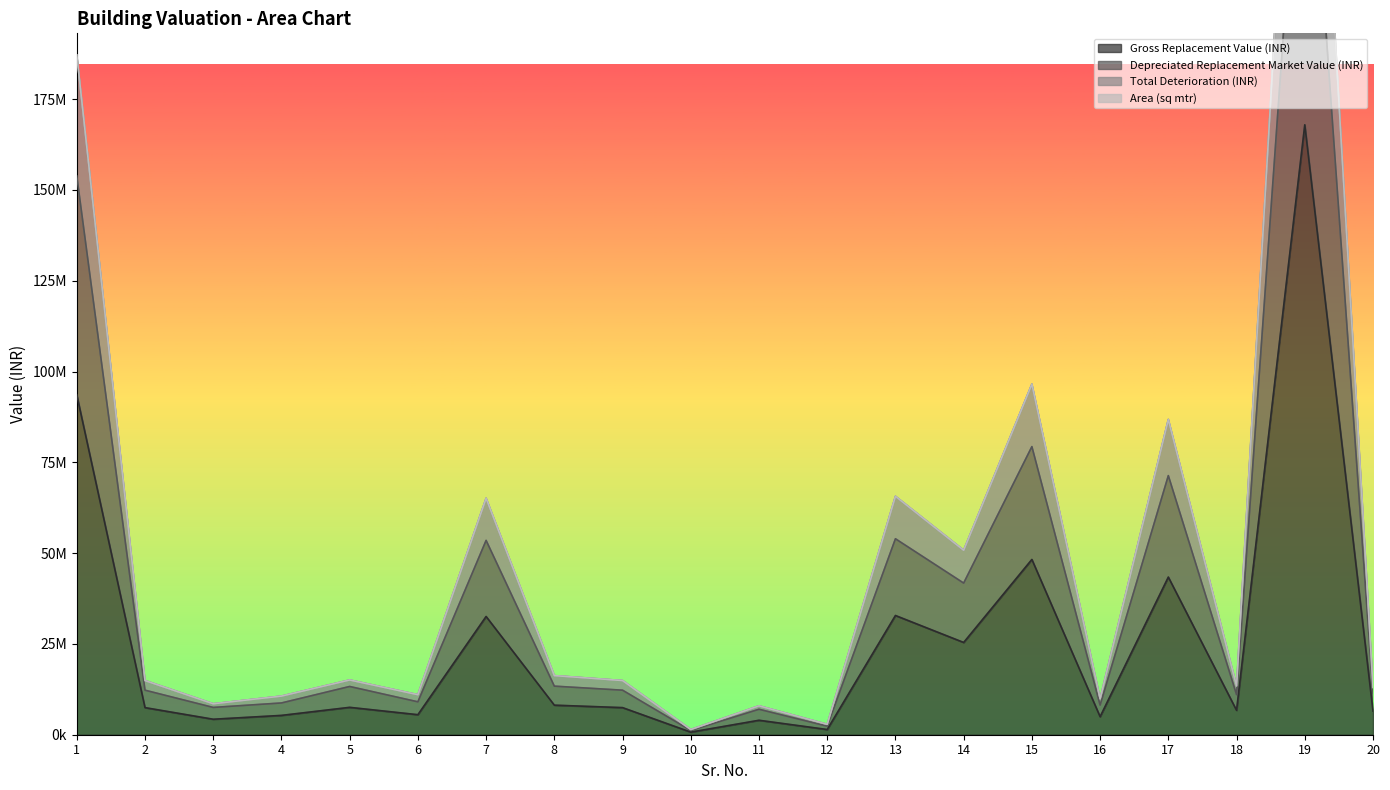

Is it true that Depreciated Replacement Market Value (INR) equals 1562147.1 at 10?

False